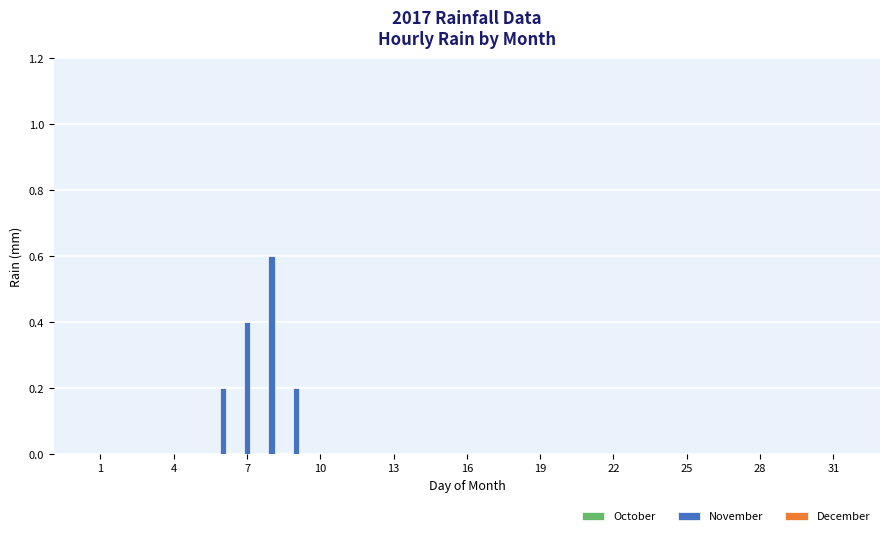

What is the maximum value shown in the chart?

0.6